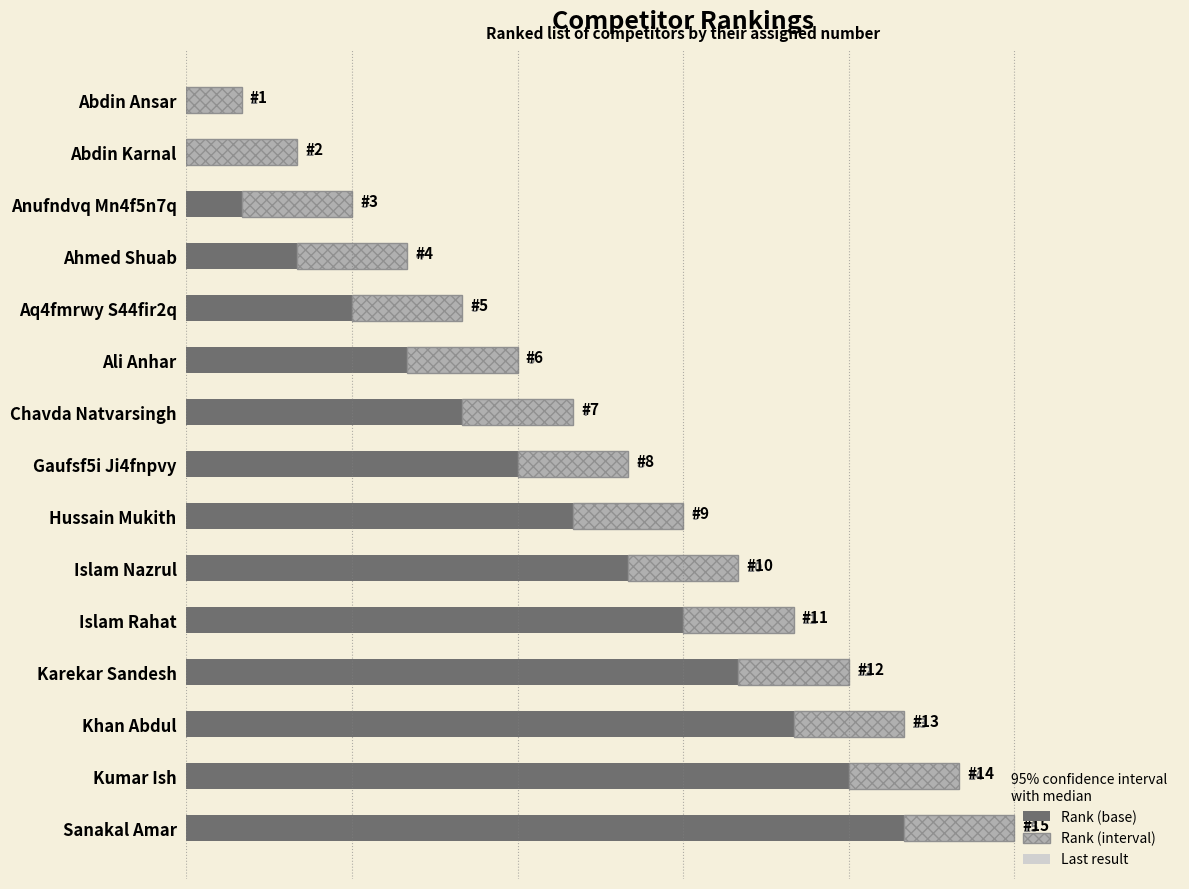

At which label does Rank (base) reach its peak?

Sanakal Amar